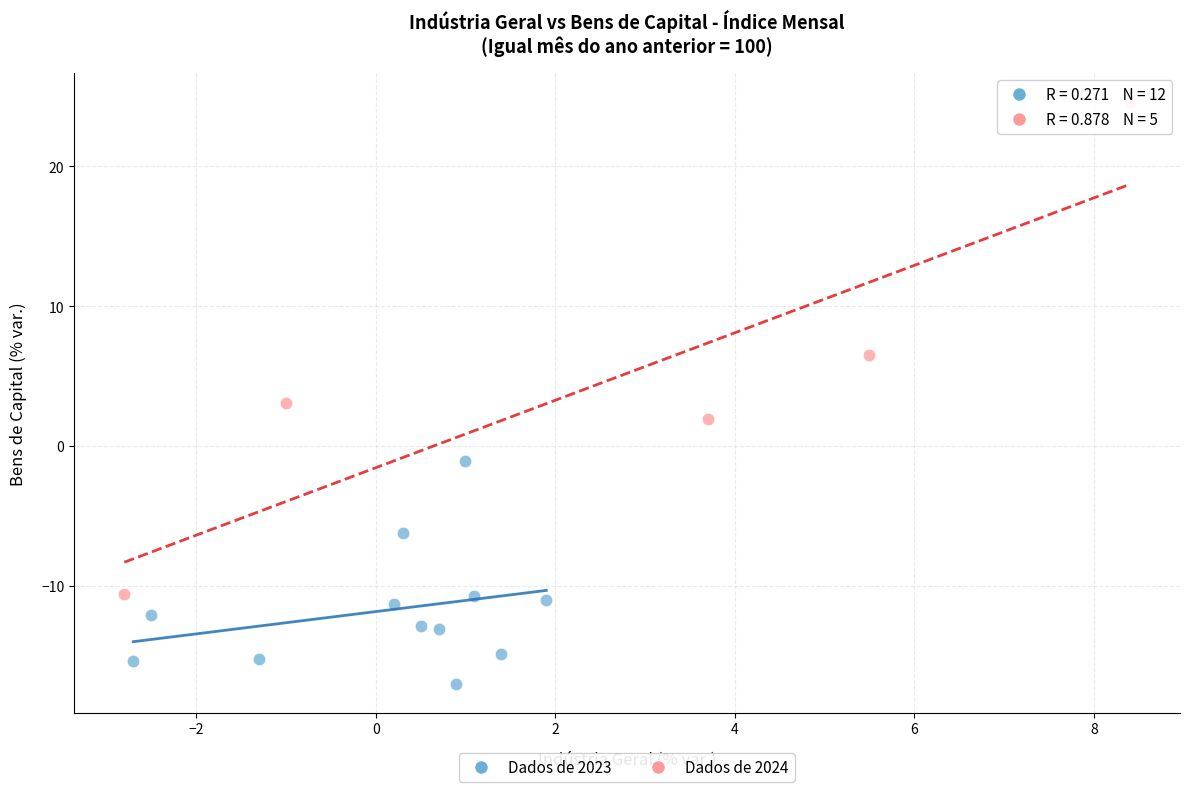

Which series reaches the maximum Y coordinate?

Dados de 2024